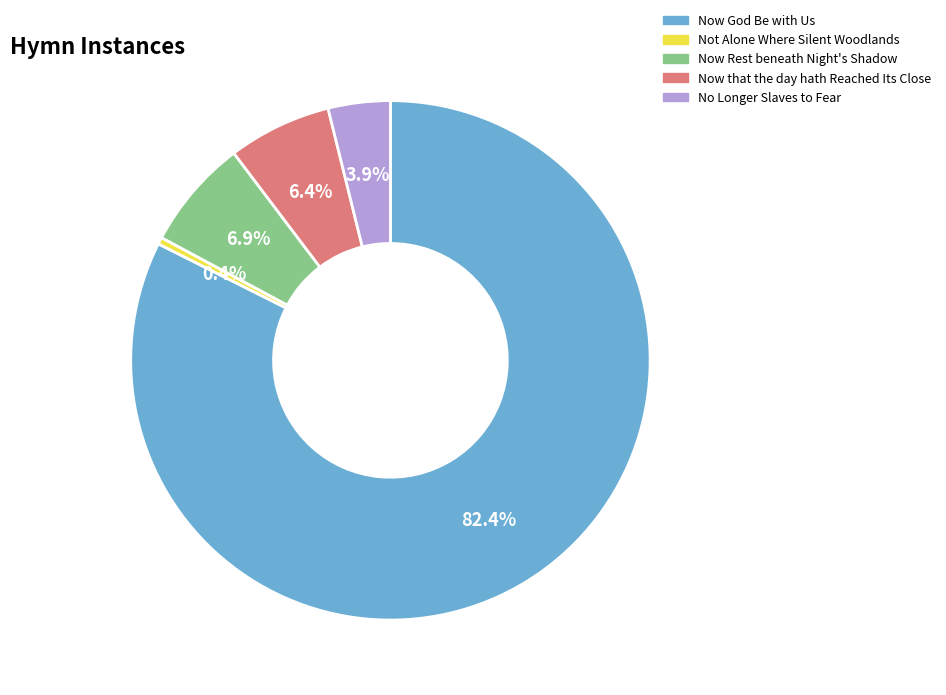

Is it true that Now God Be with Us is 82% of the pie?

True